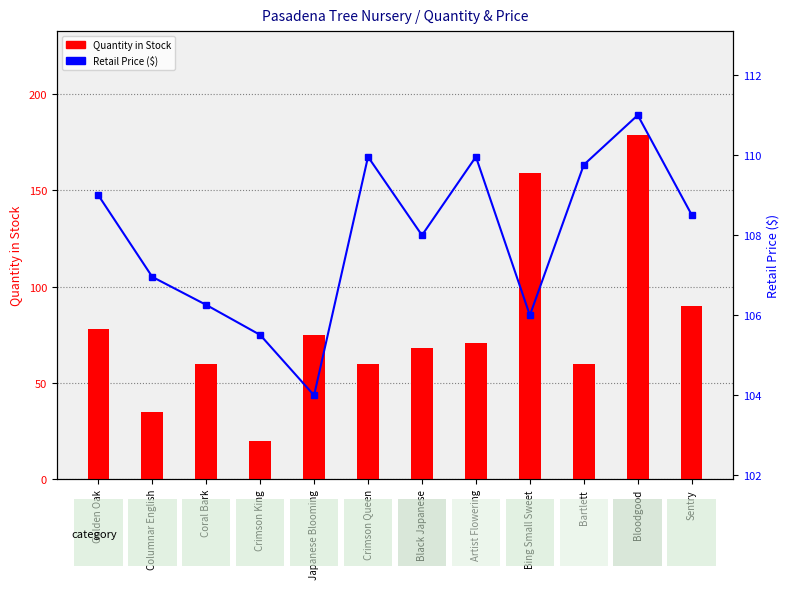

Reading right to left, extract all data points from this chart.

Quantity in Stock: Sentry=90.0	Bloodgood=179.0	Bartlett=60.0	Bing Small Sweet=159.0	Artist Flowering=71.0	Black Japanese=68.0	Crimson Queen=60.0	Japanese Blooming=75.0	Crimson King=20.0	Coral Bark=60.0	Columnar English=35.0	Golden Oak=78.0
Retail Price: Sentry=108.5	Bloodgood=111.0	Bartlett=109.8	Bing Small Sweet=106.0	Artist Flowering=110.0	Black Japanese=108.0	Crimson Queen=110.0	Japanese Blooming=104.0	Crimson King=105.5	Coral Bark=106.2	Columnar English=107.0	Golden Oak=109.0